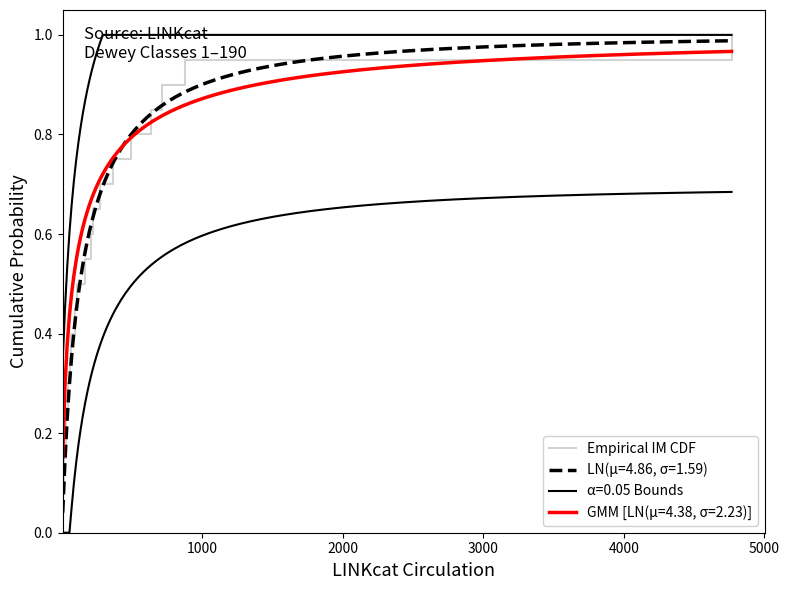

What is the maximum value for Empirical IM CDF?

1.0